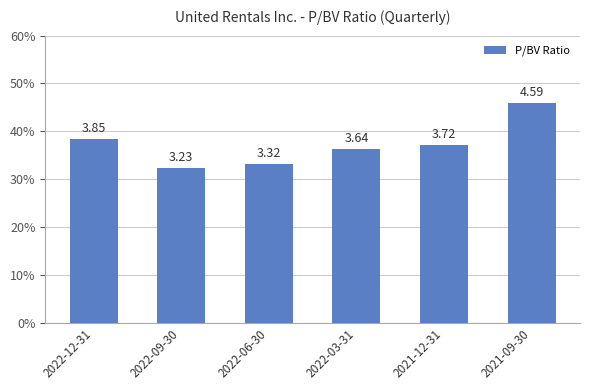

What position from the left is 2022-03-31?

4